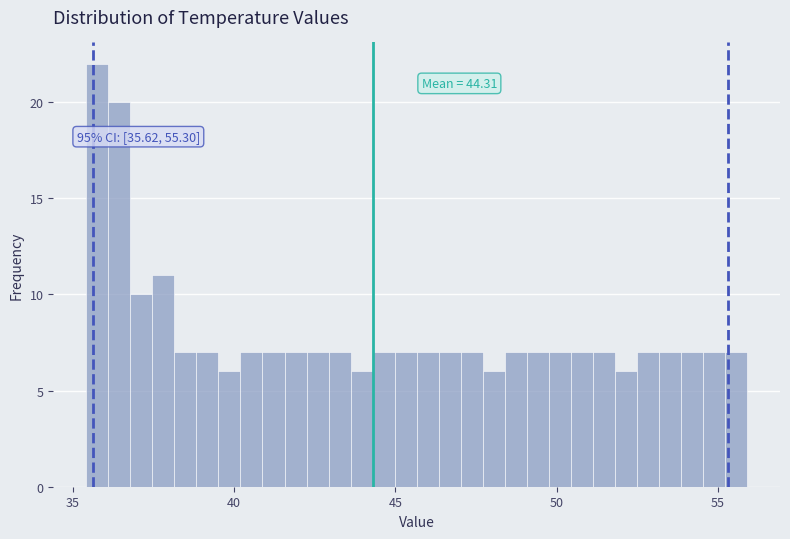

Read against the x-axis, roughly where is the centre of the tallest bar?

36.0